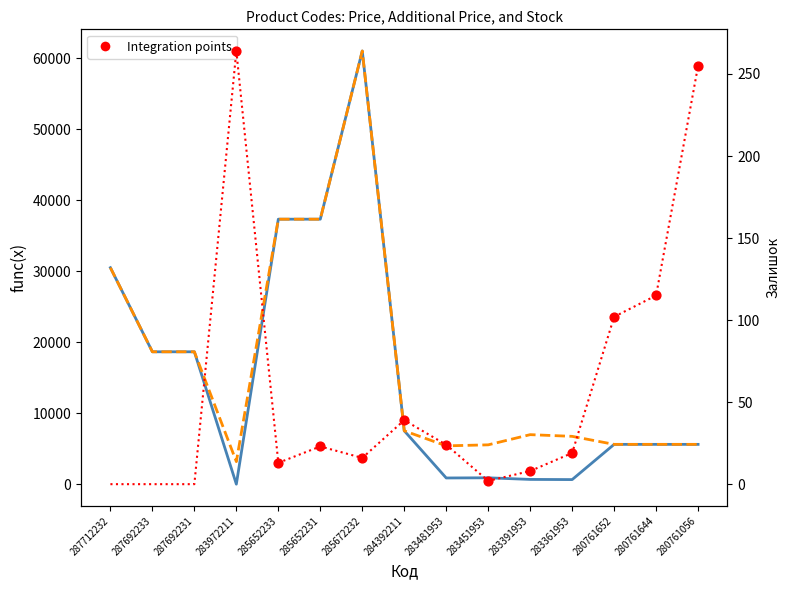

What is the total value across all series at 287712232?

61024.7